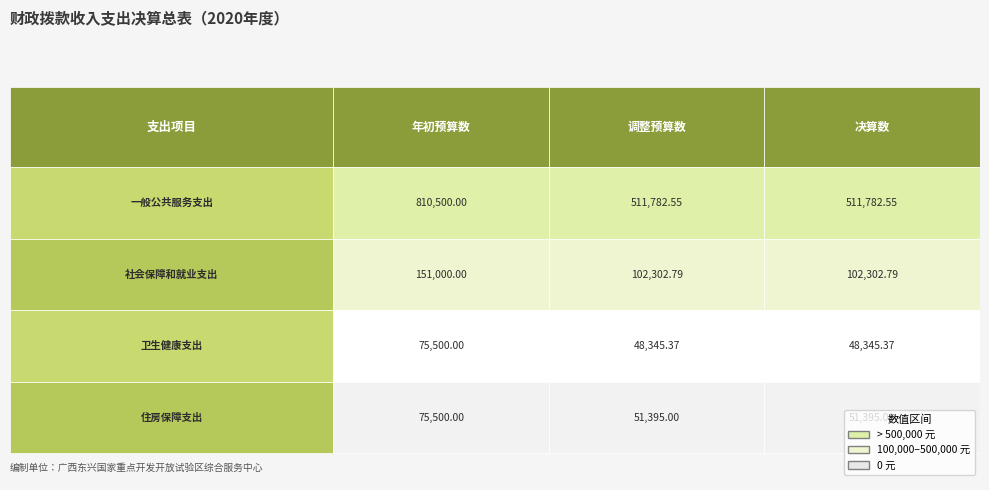

Is it true that 一般公共服务支出 equals 873863.9 at 决算数?

False